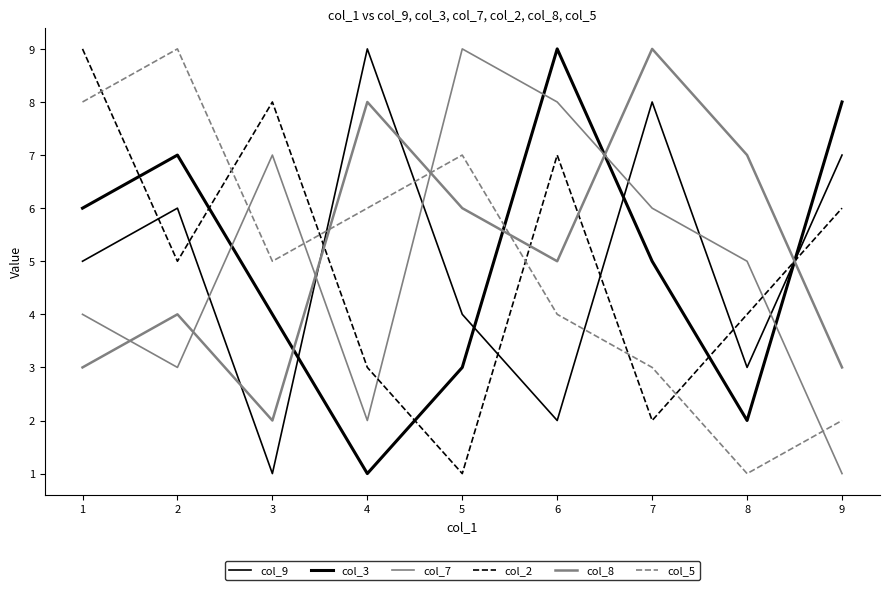

What is the greatest value displayed?

9